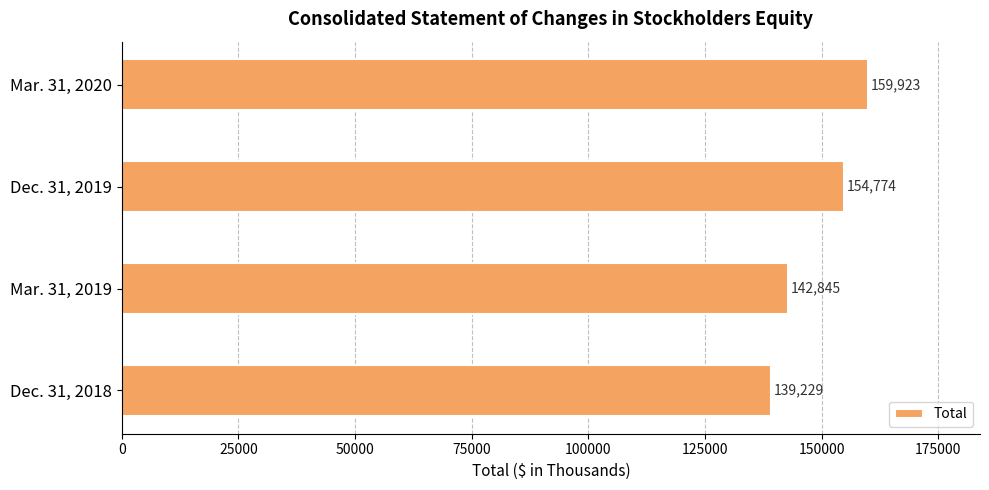

Which has a higher value, Dec. 31, 2018 or Mar. 31, 2019?

Mar. 31, 2019